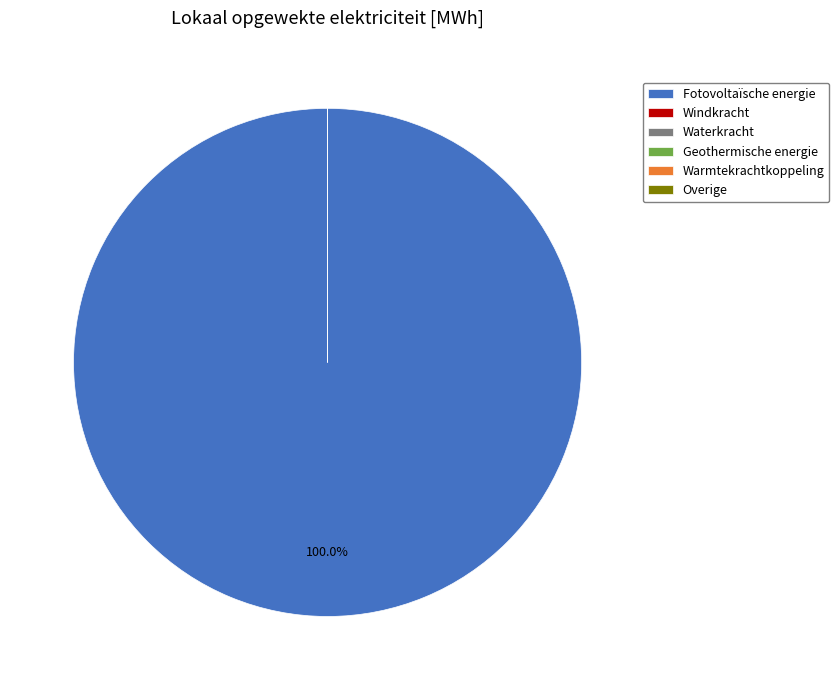

What is the smallest slice in the pie chart?

Windkracht